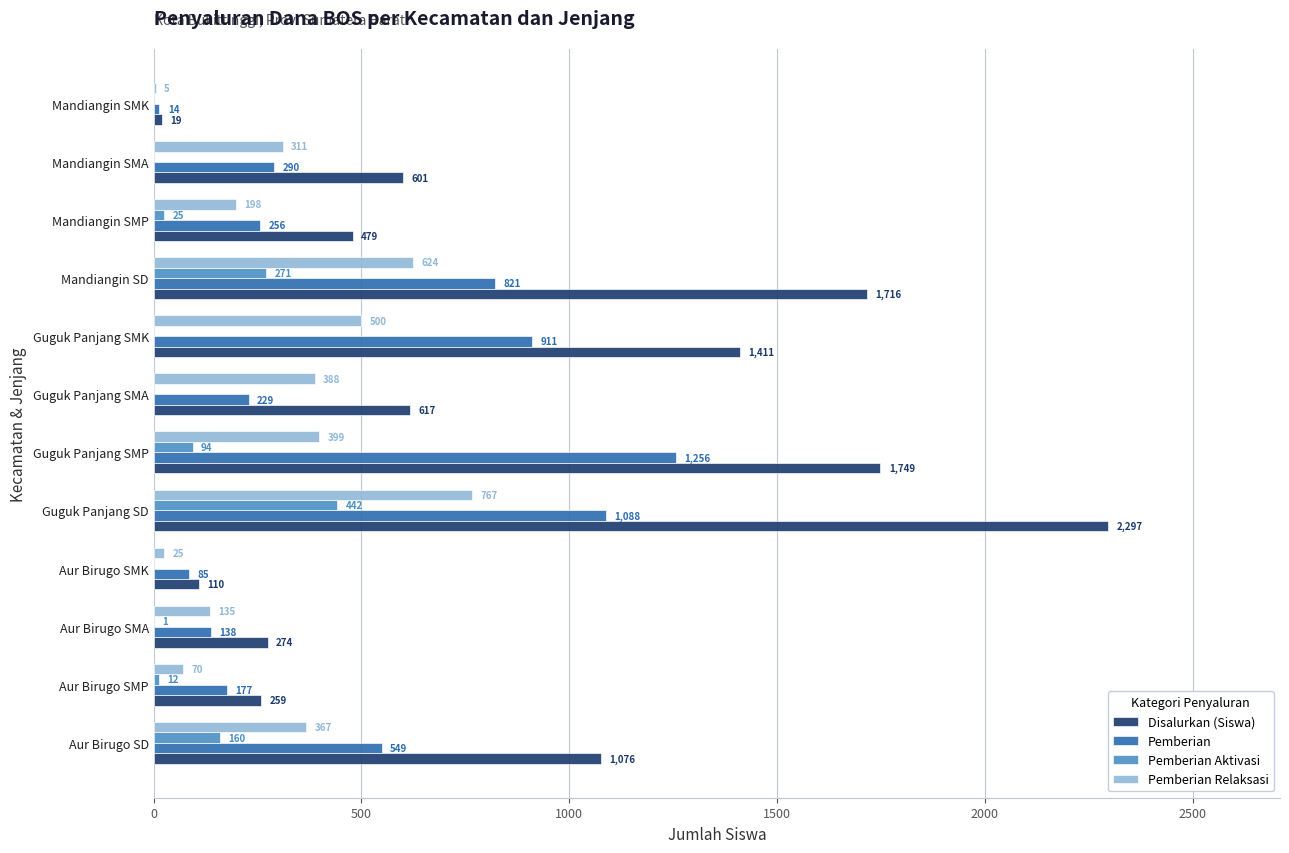

At which category is the sum across all series the highest?

Guguk Panjang SD